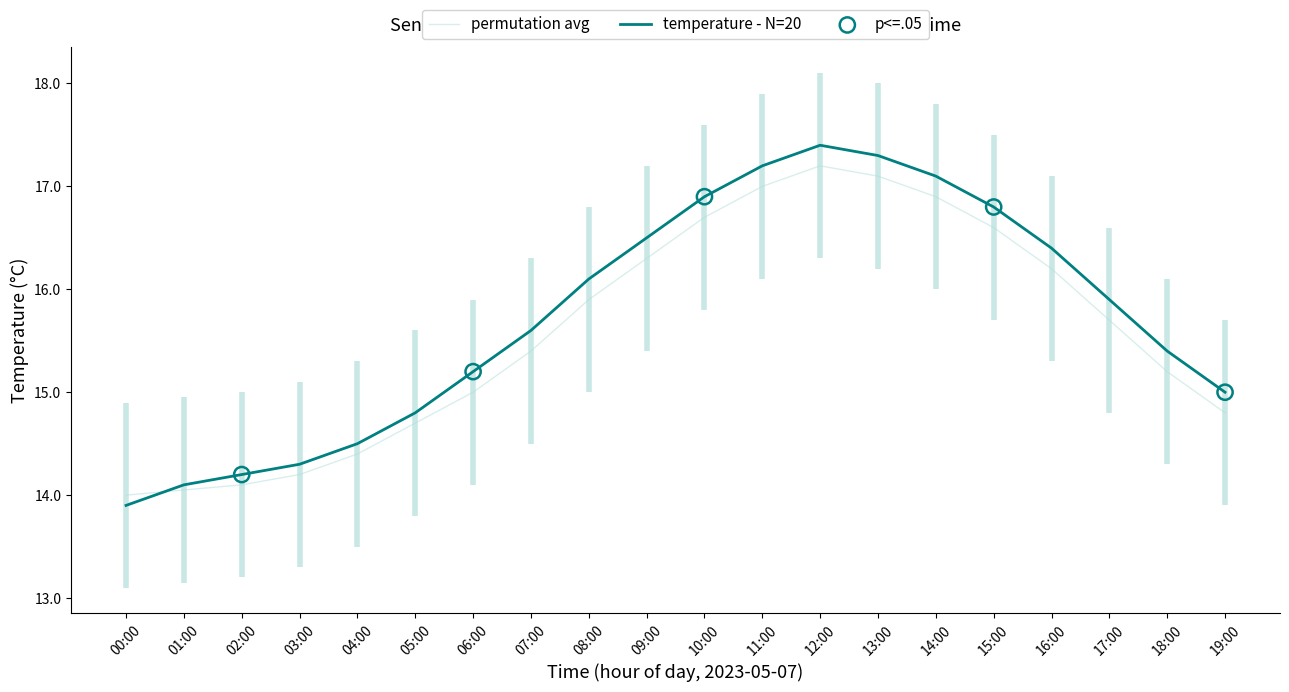

At which category is the sum across all series the highest?

12:00